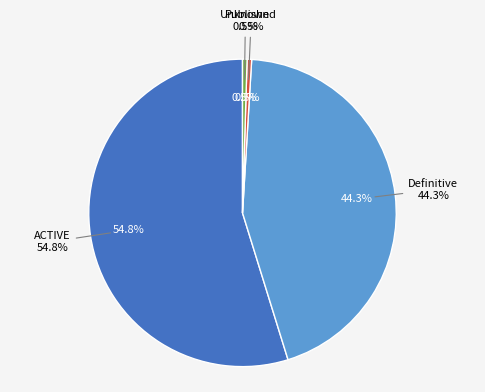

Is there a majority slice in this chart?

Yes